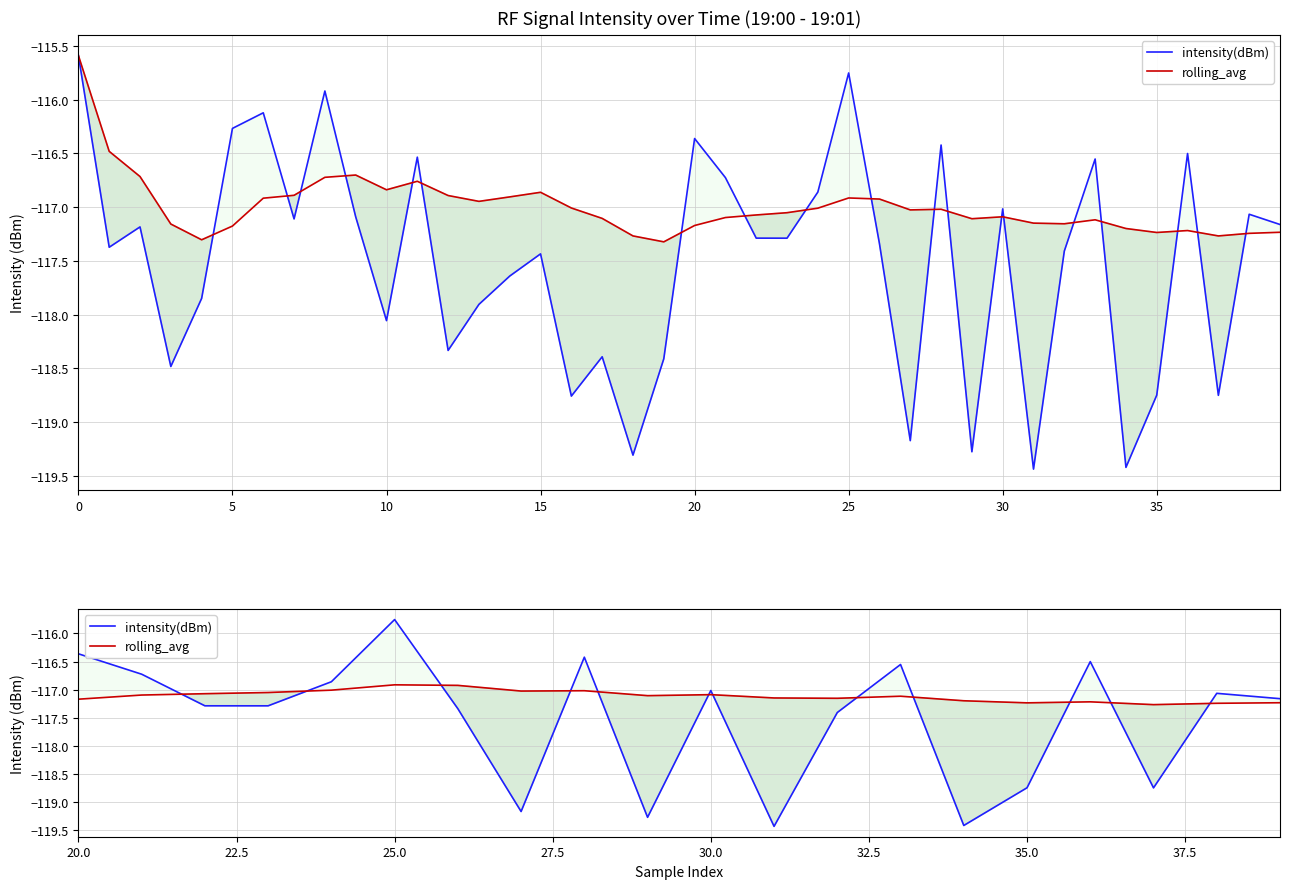

Count the number of categories in the chart.

20